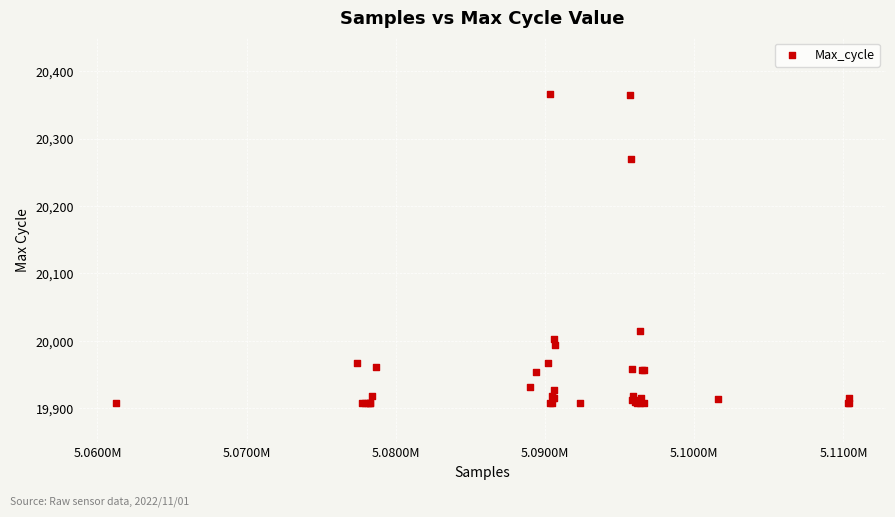

What Y value in the scatter plot is closest to 20137?

20015